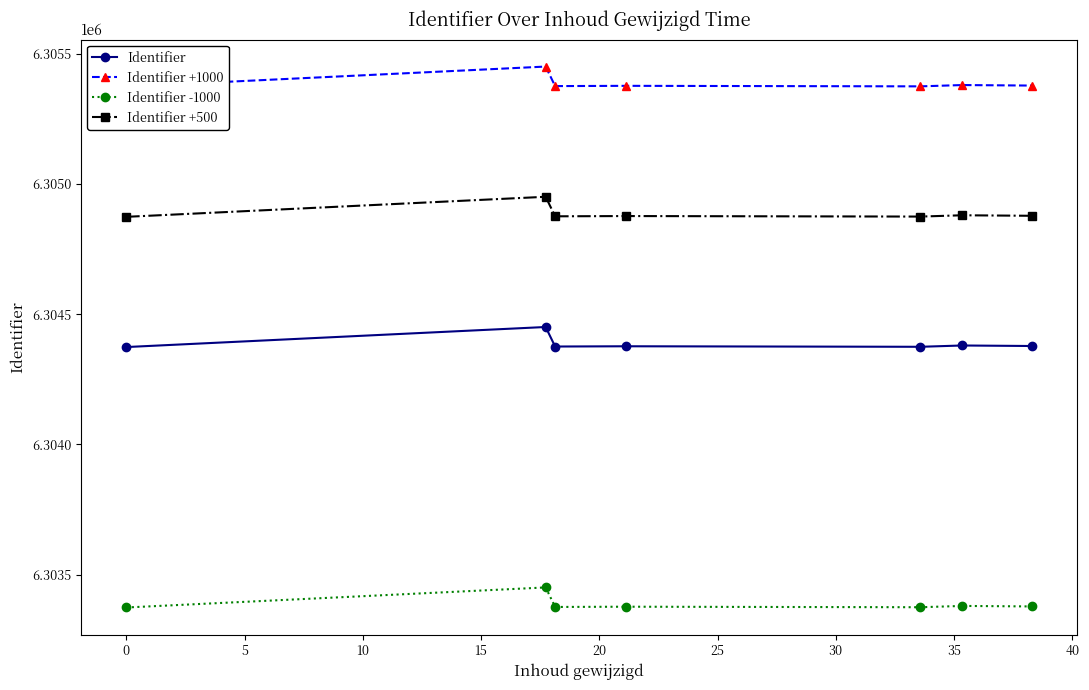

True or false: Identifier -1000 has more than 1 interior local peaks.

True